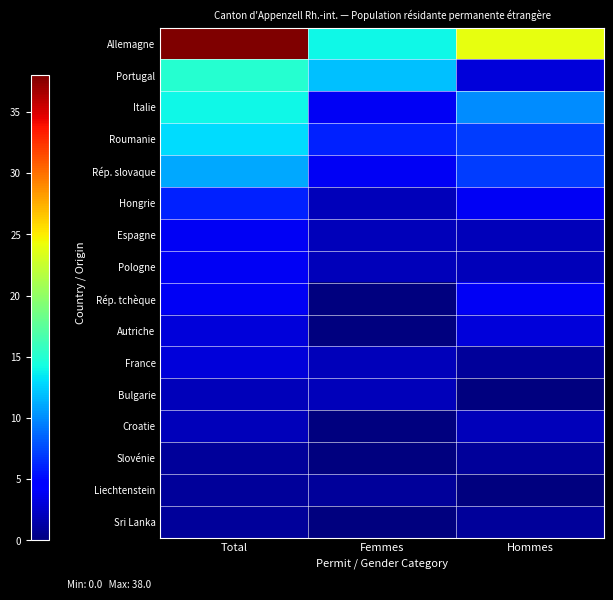

What is the total value across all series at Hommes?

71